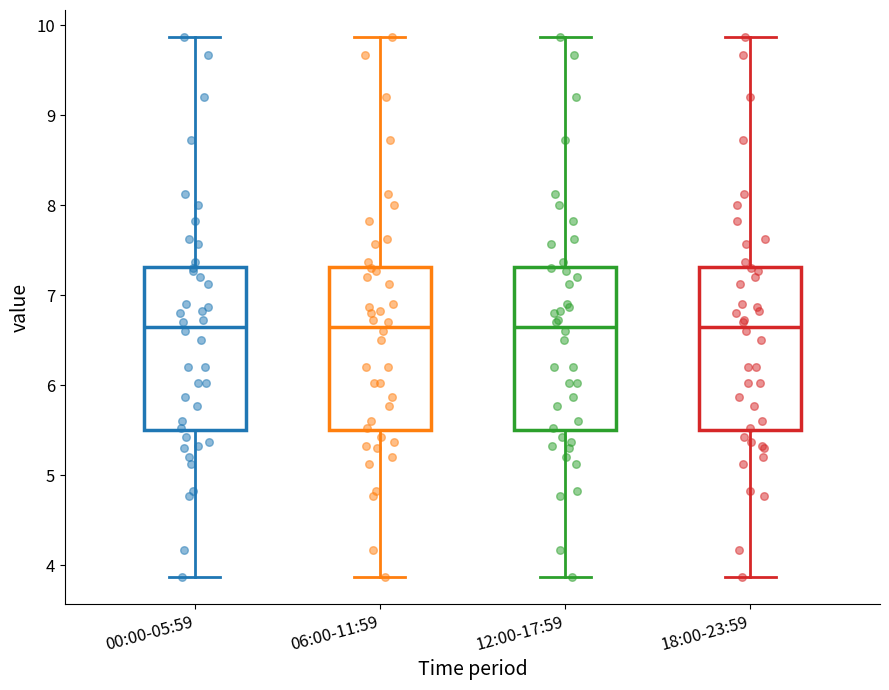

Reading left to right, transcribe this box plot: for each box, give where its median line is, the range the box spans, and where its two whiskers end, as read against the y-axis. The values are not printed on the chart, so give them approximately, as read against the axis.

00:00-05:59: median 6.7, box 5.5 to 7.3, whiskers 3.9 to 9.9
06:00-11:59: median 6.7, box 5.5 to 7.3, whiskers 3.9 to 9.9
12:00-17:59: median 6.7, box 5.5 to 7.3, whiskers 3.9 to 9.9
18:00-23:59: median 6.7, box 5.5 to 7.3, whiskers 3.9 to 9.9